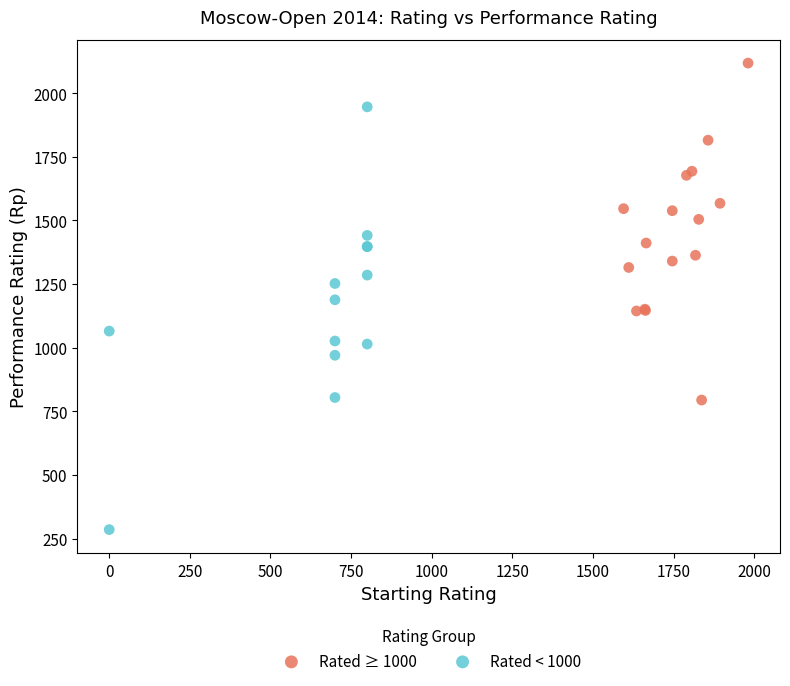

What are all the series names shown in the legend?

Rated ≥ 1000, Rated < 1000